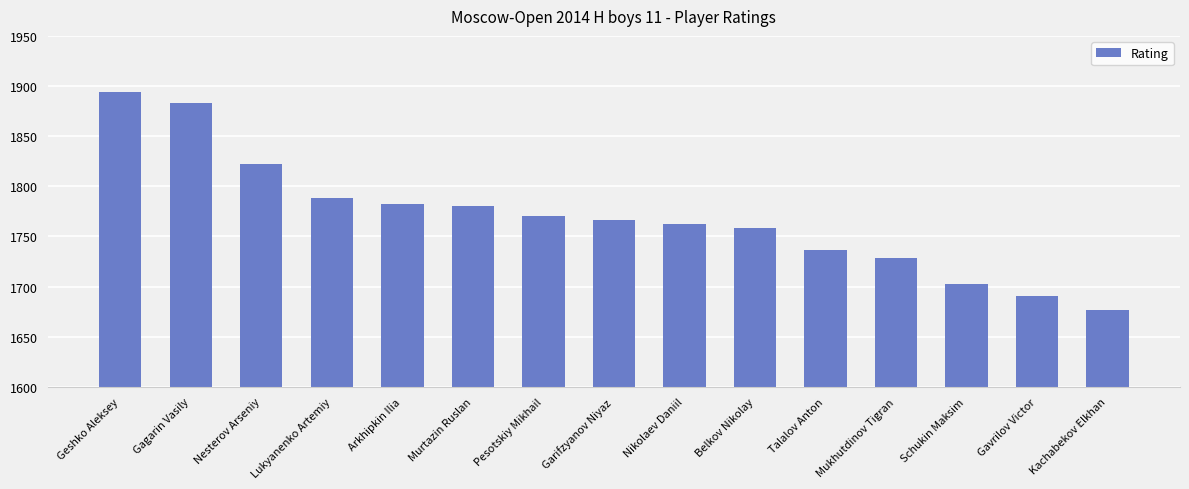

Which category has the highest value across all series?

Geshko Aleksey